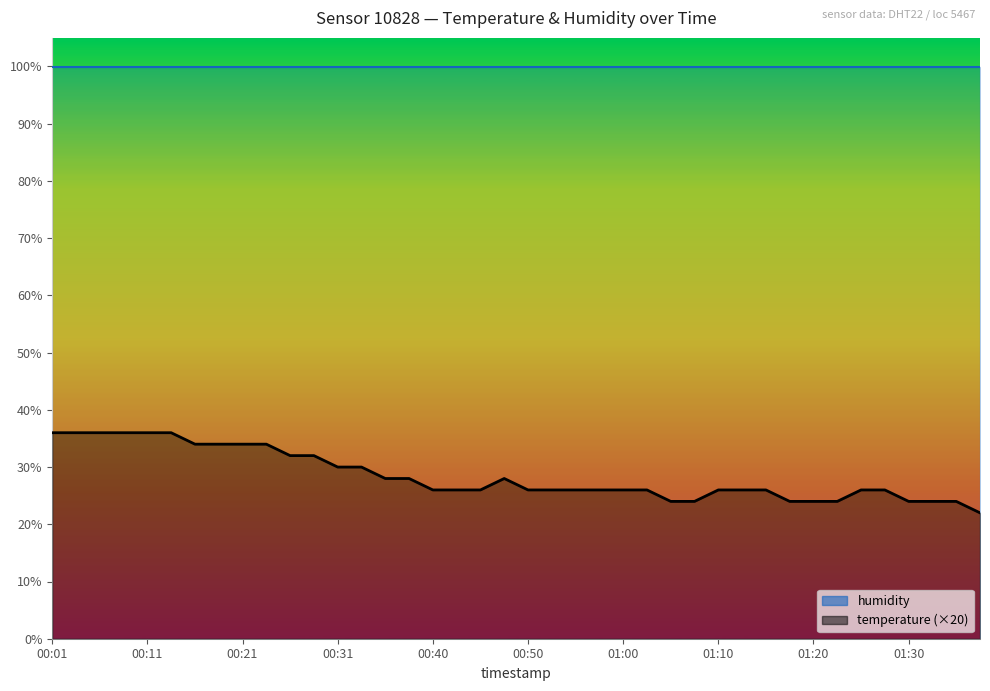

Count the values in the range 26 to 34.

25